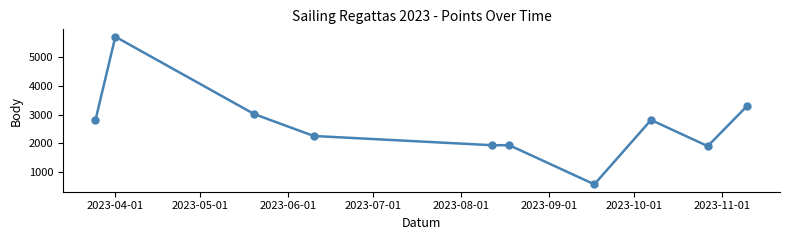

What is the minimum value shown in the chart?

587